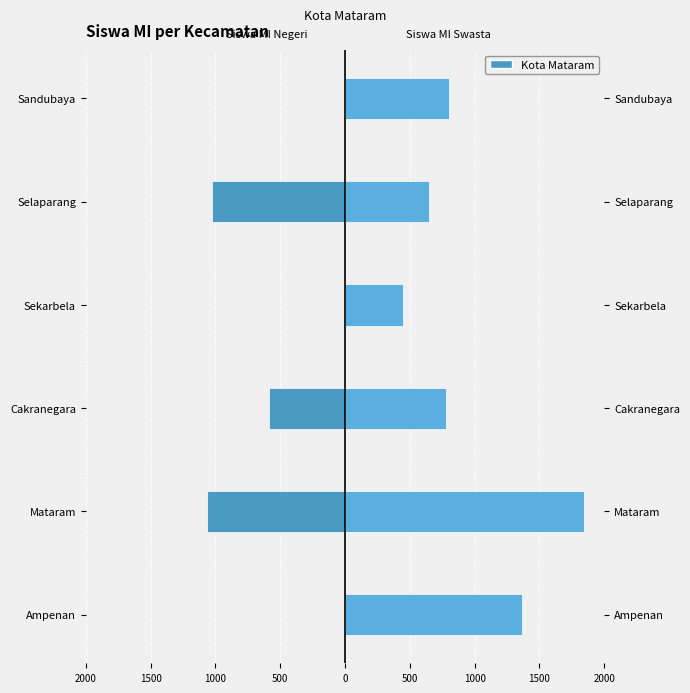

List the series in order of their overall mean, highest first.

Siswa MI Swasta, Siswa MI Negeri